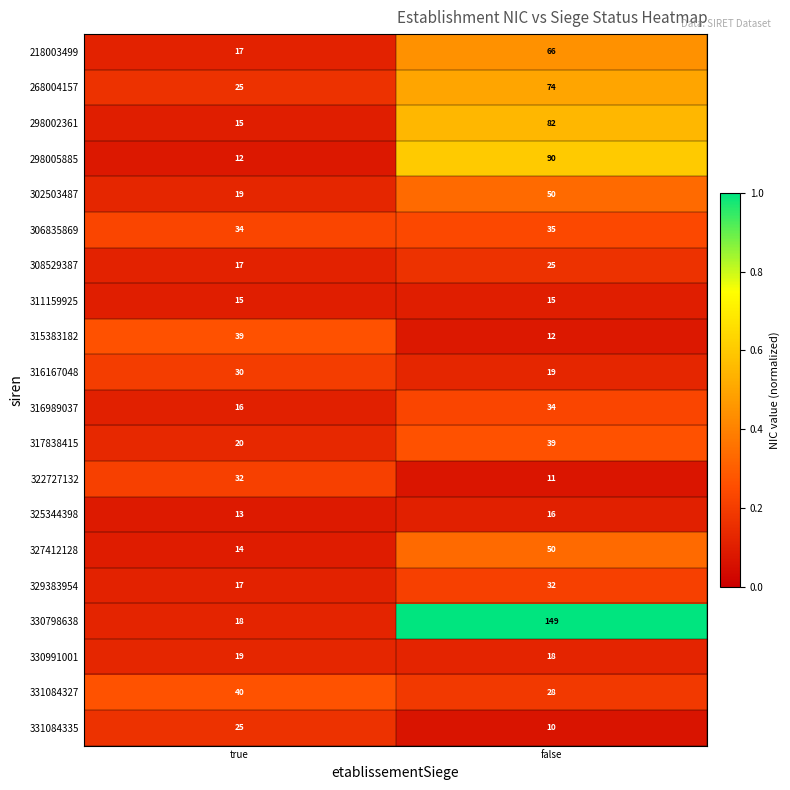

What is the sum of all 308529387 values?

42